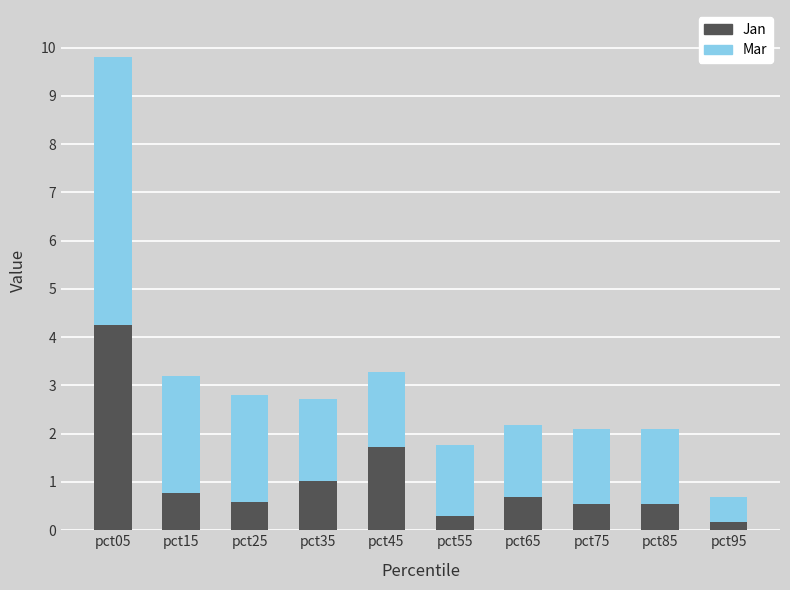

Is it true that Jan equals 0.8 at pct45?

False